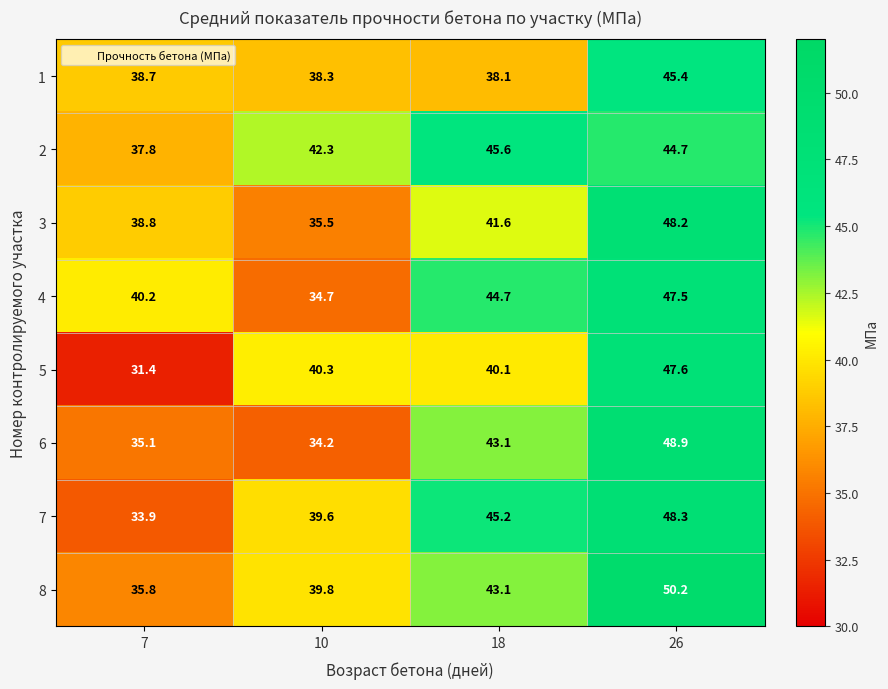

What is the maximum value shown in the chart?

50.2